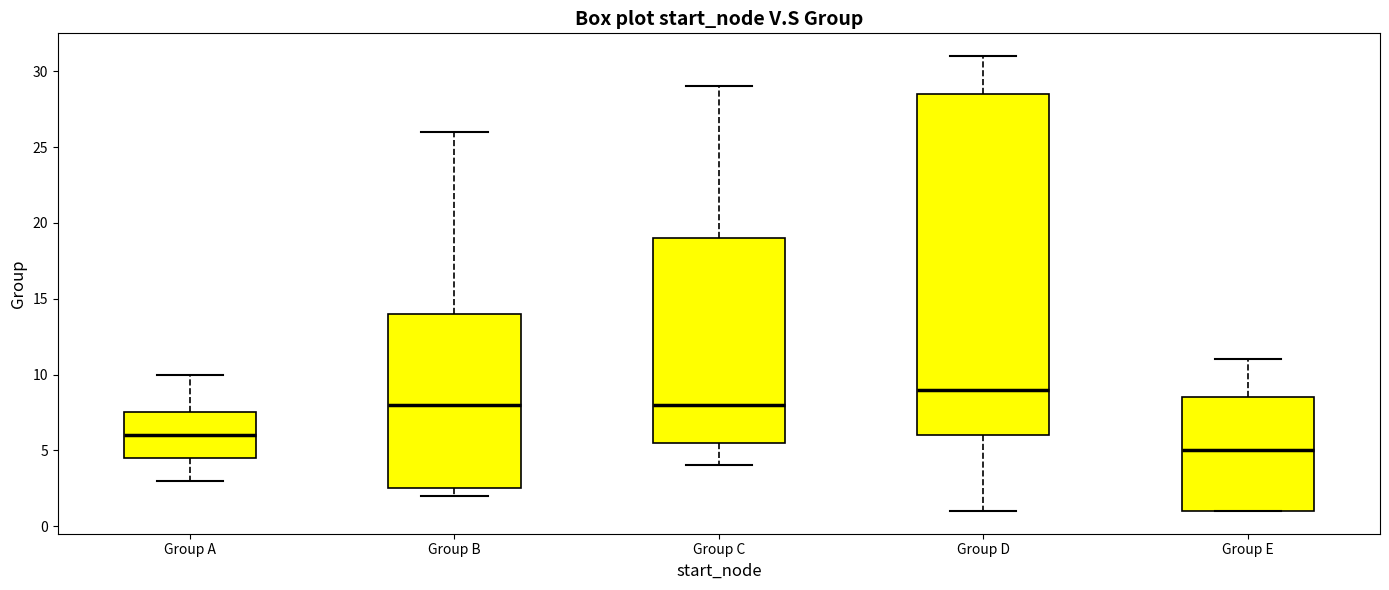

Reading left to right, transcribe this box plot: for each box, give where its median line is, the range the box spans, and where its two whiskers end, as read against the y-axis. The values are not printed on the chart, so give them approximately, as read against the axis.

Group A: median 6.0, box 4.5 to 7.5, whiskers 3.0 to 10.0
Group B: median 8.0, box 2.5 to 14.0, whiskers 2.0 to 26.0
Group C: median 8.0, box 5.5 to 19.0, whiskers 4.0 to 29.0
Group D: median 9.0, box 6.0 to 28.5, whiskers 1.0 to 31.0
Group E: median 5.0, box 1.0 to 8.5, whiskers 1.0 to 11.0